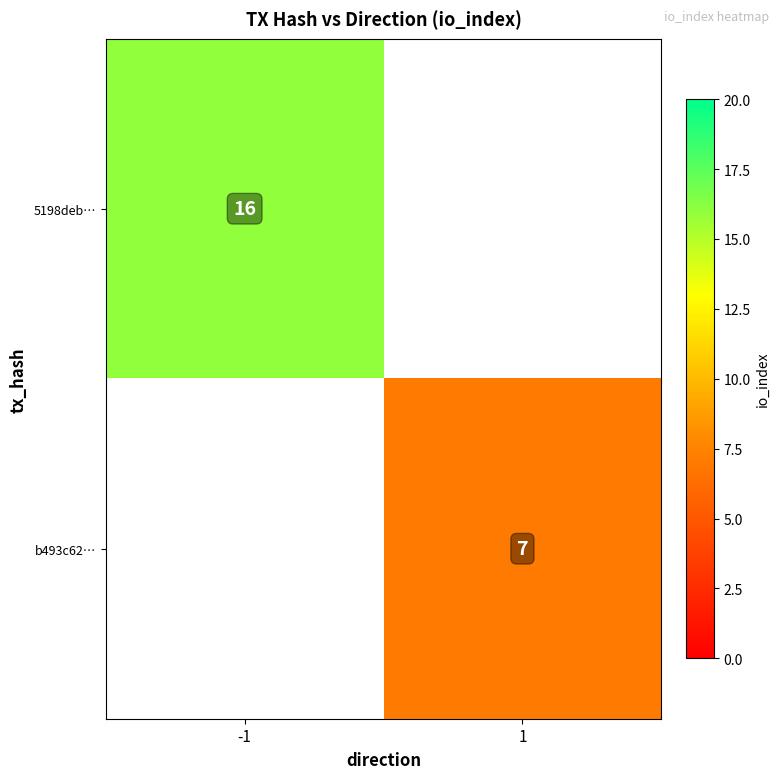

The 5198deb… series shows 16 at -1. True or false?

True